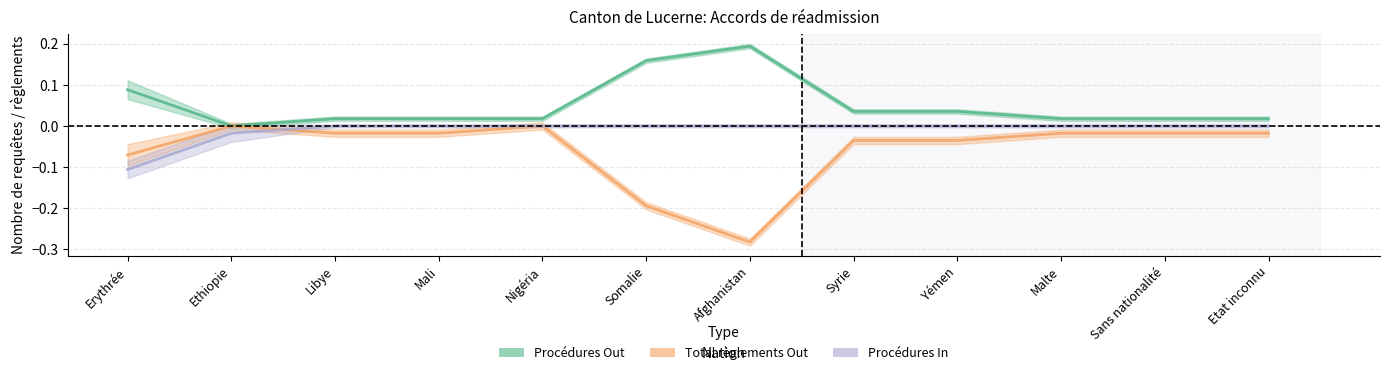

Rank the series at Somalie from lowest to highest value.

Total règlements Out, Procédures In, Procédures Out